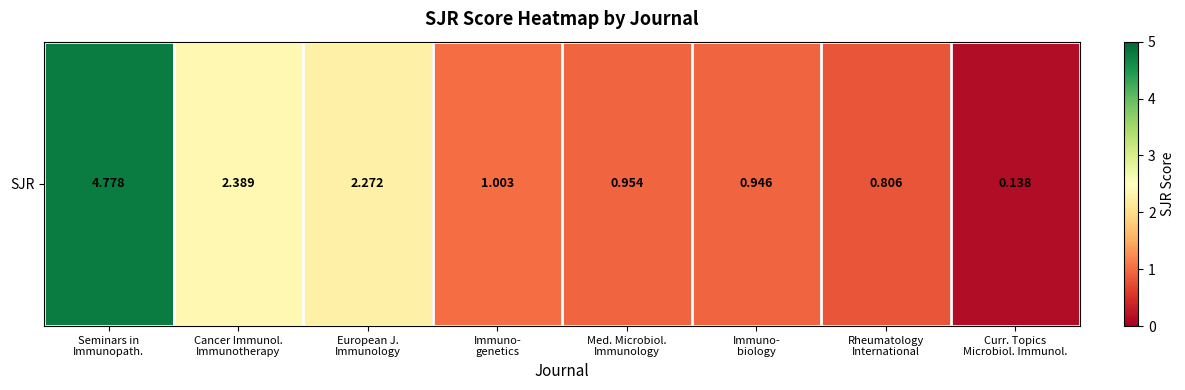

How many distinct data groups are displayed?

1